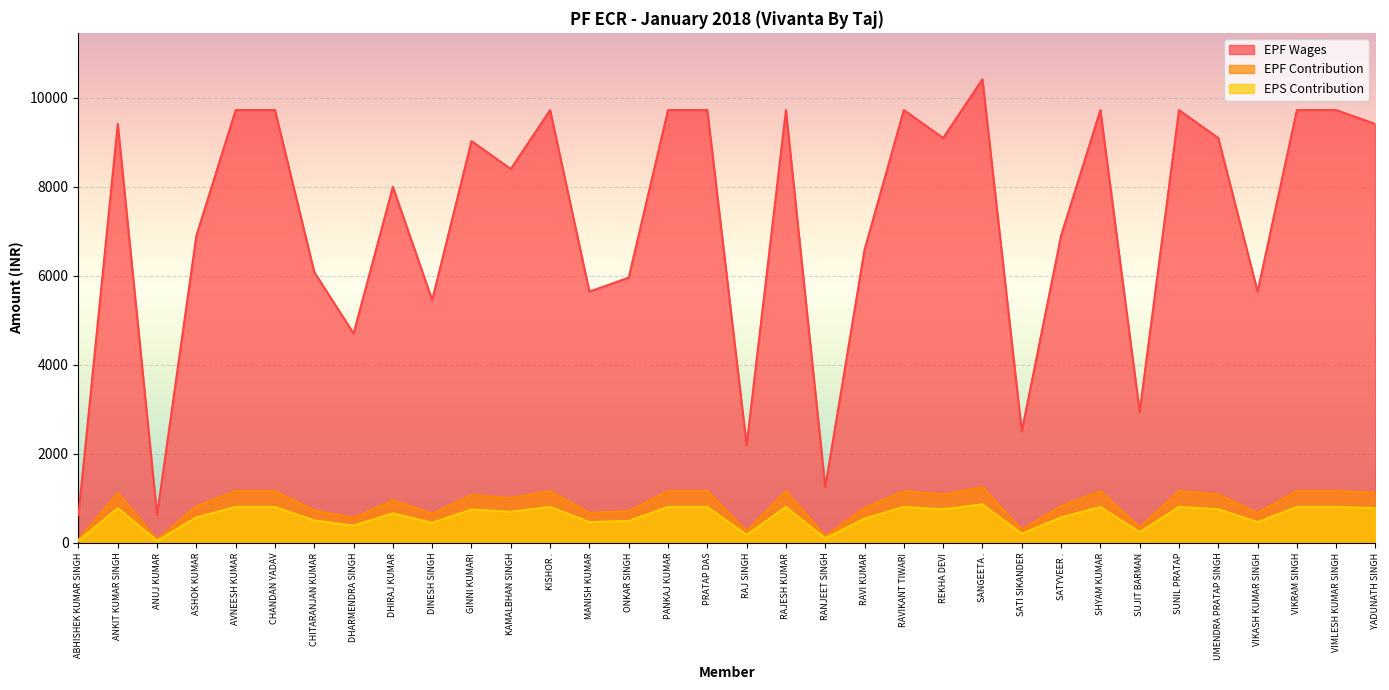

Is it true that EPS Contribution equals 105 at RANJEET SINGH?

True